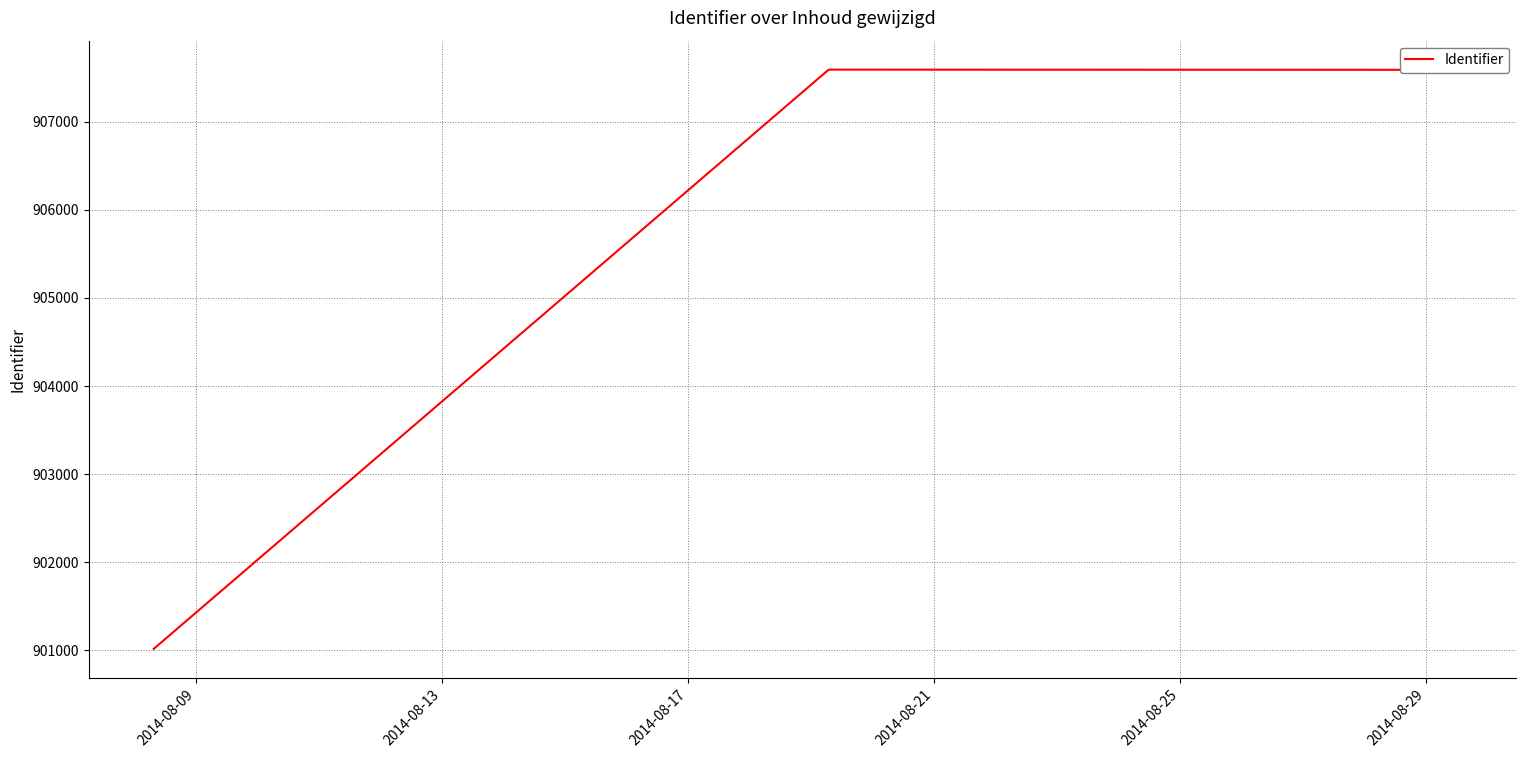

What is the minimum value shown in the chart?

901016